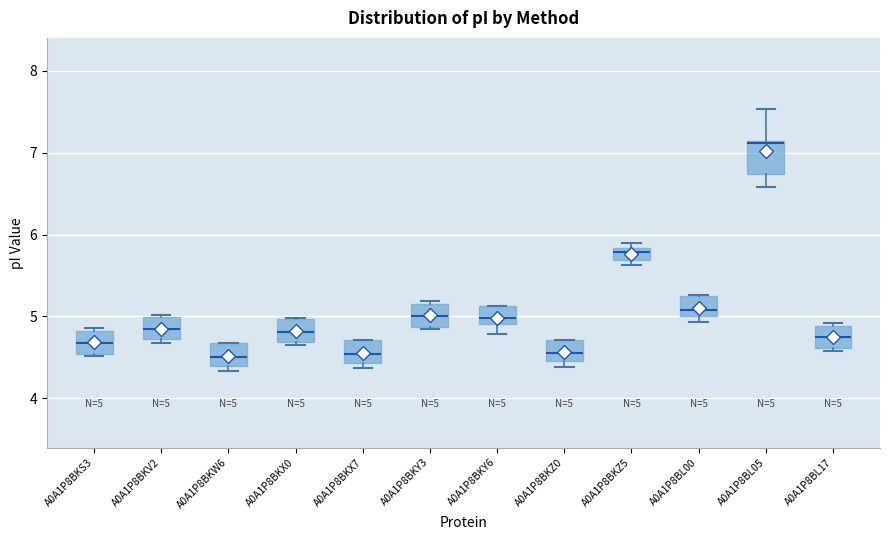

Comparing the boxes themselves (not the whiskers), which one is the tallest?

A0A1P8BL05